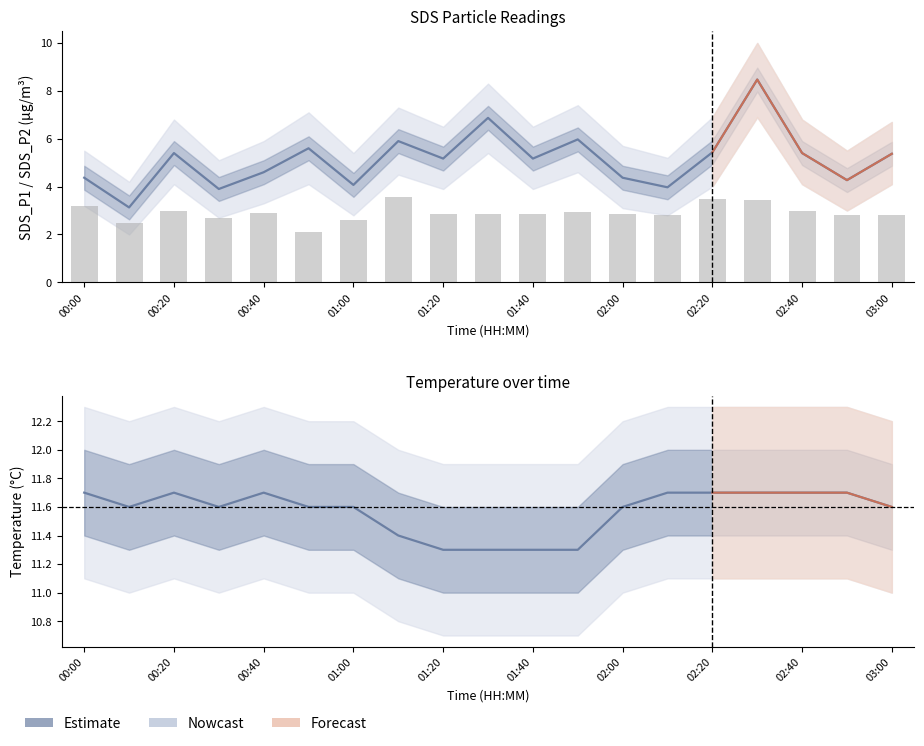

What is the greatest value displayed?

11.7